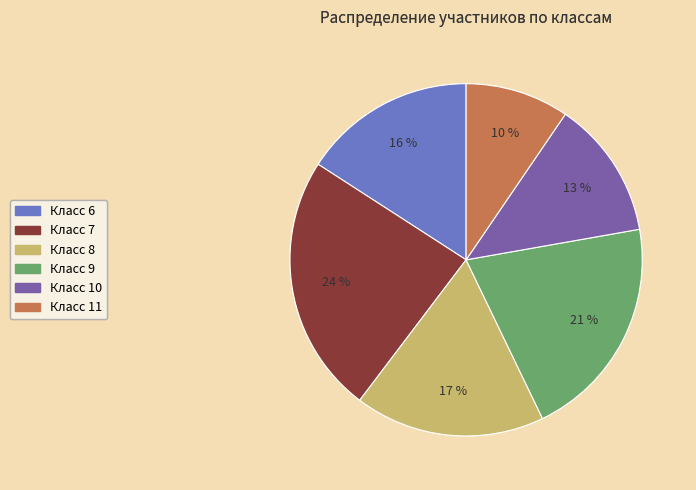

How many slices are in this pie chart?

6